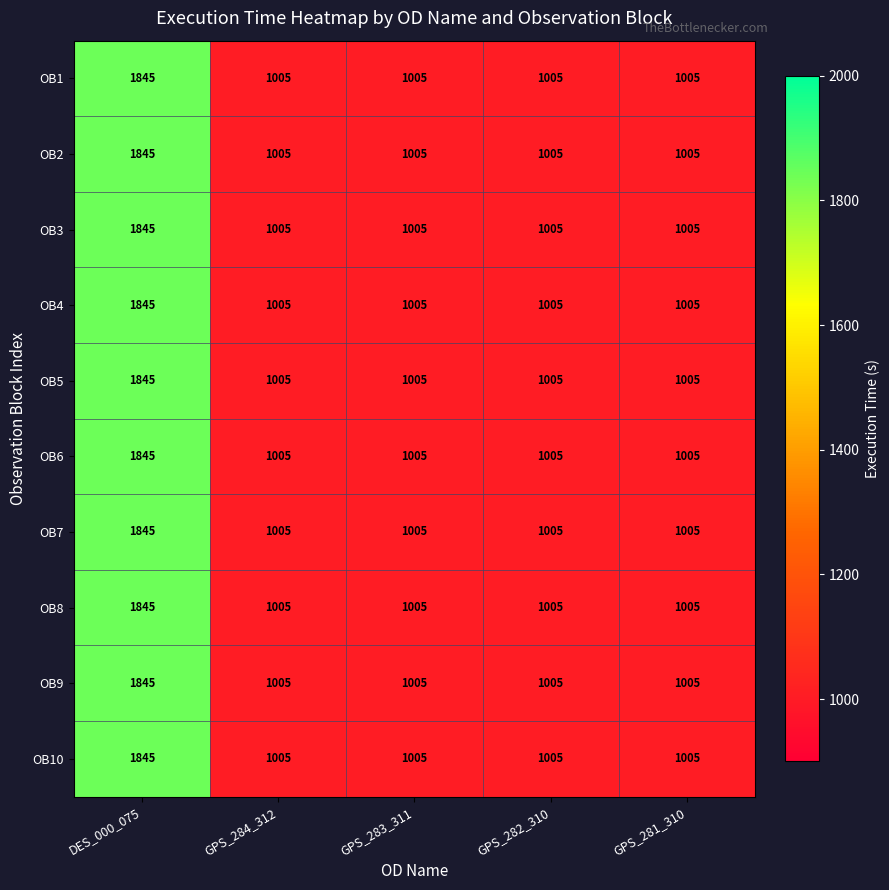

How many data points does each series have?

5